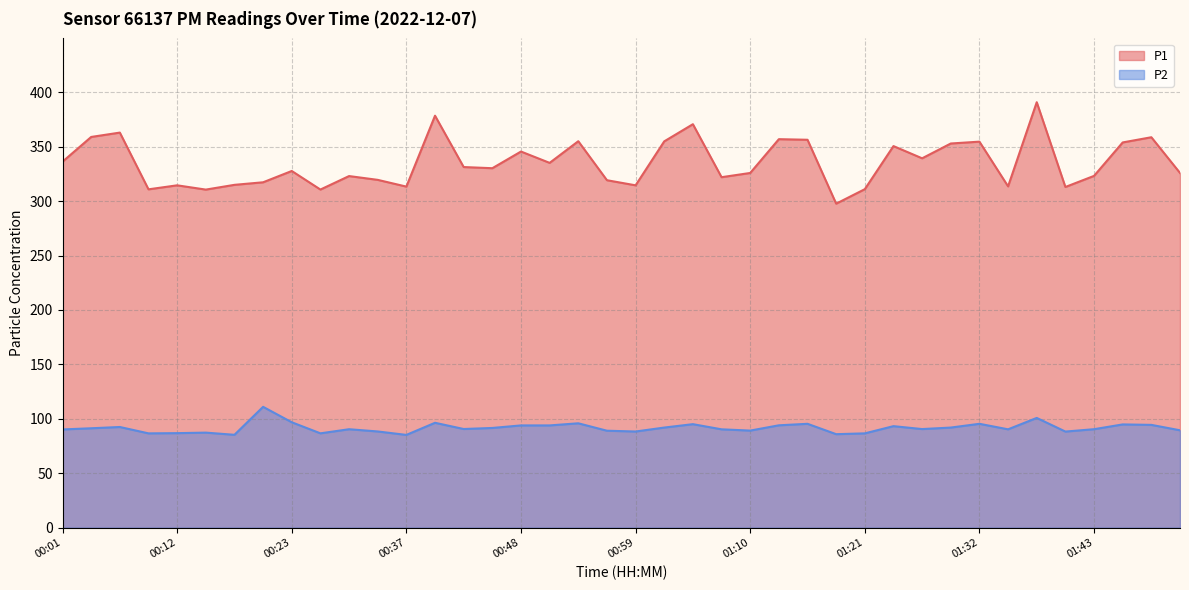

True or false: P1 and P2 cross at least once.

False